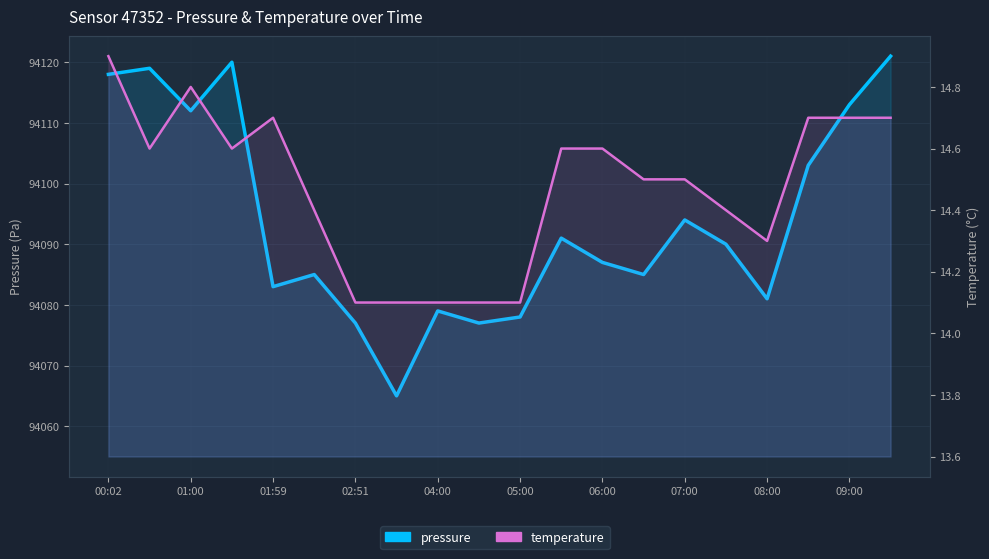

What is the difference between the maximum and minimum values in the pressure series?

56.0